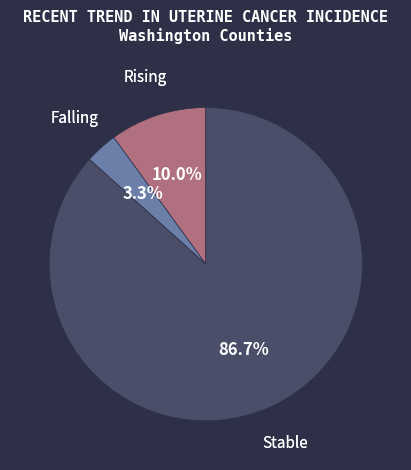

How many segments does this pie chart have?

3